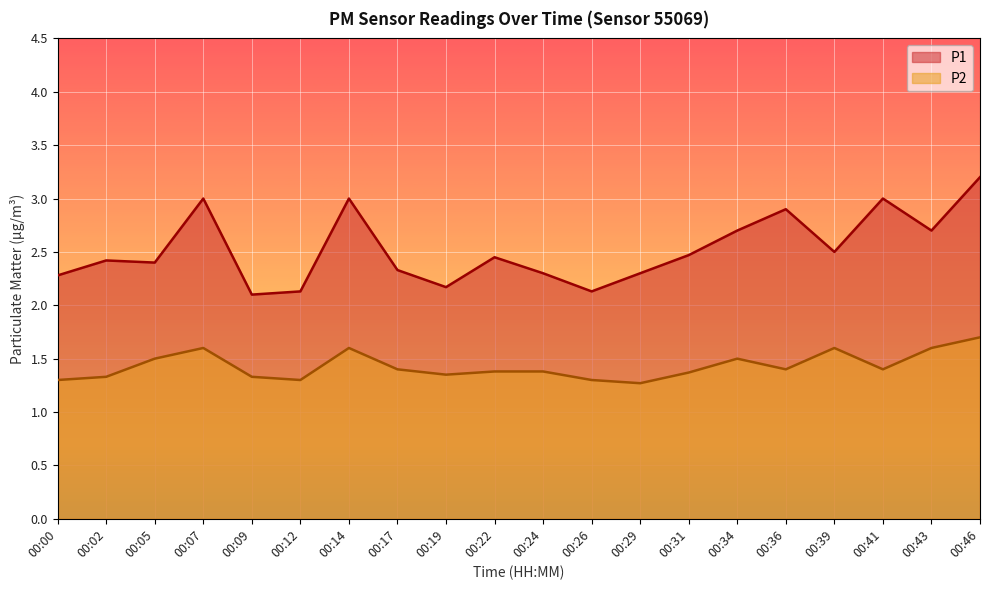

Between 00:22 and 00:41, which series saw the biggest shift?

P1